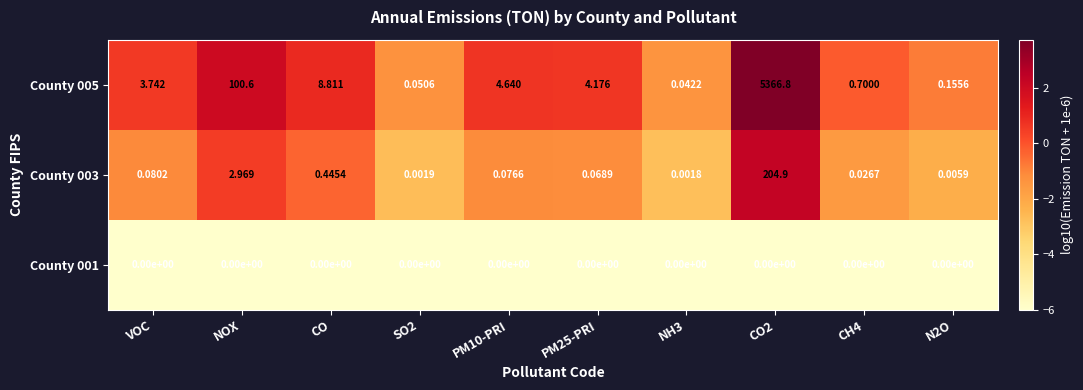

How many series are shown in this chart?

3